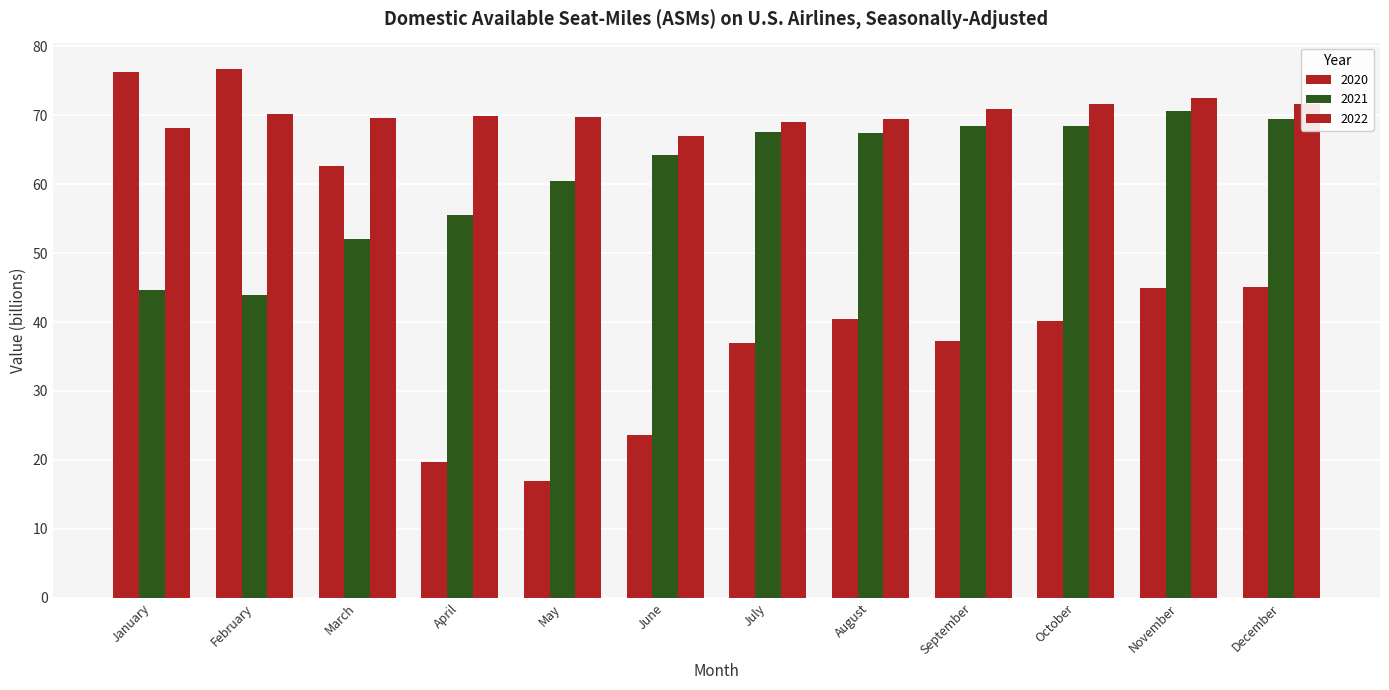

Does the chart contain any negative values?

No